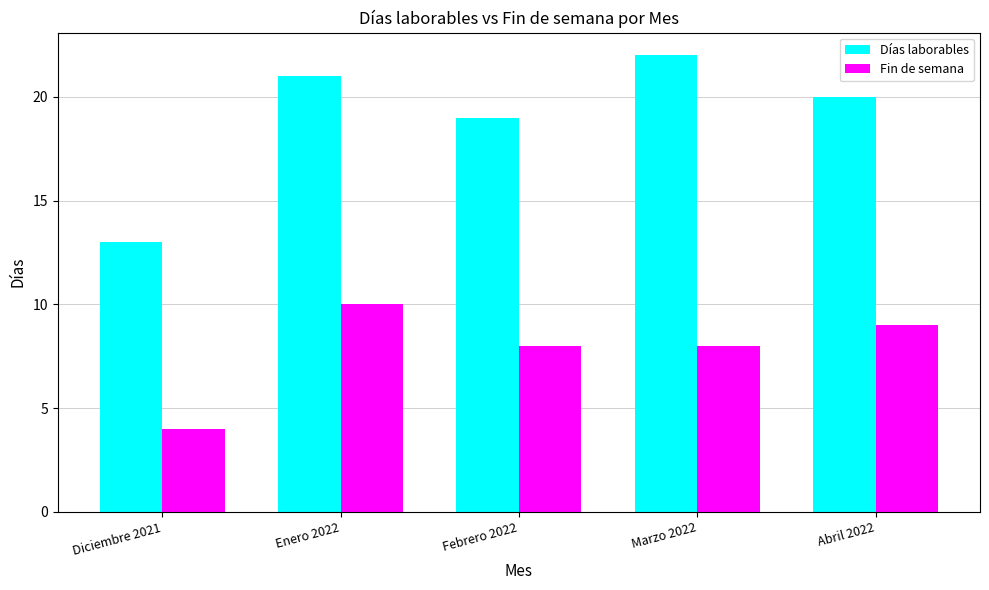

Count the number of data series in this chart.

2